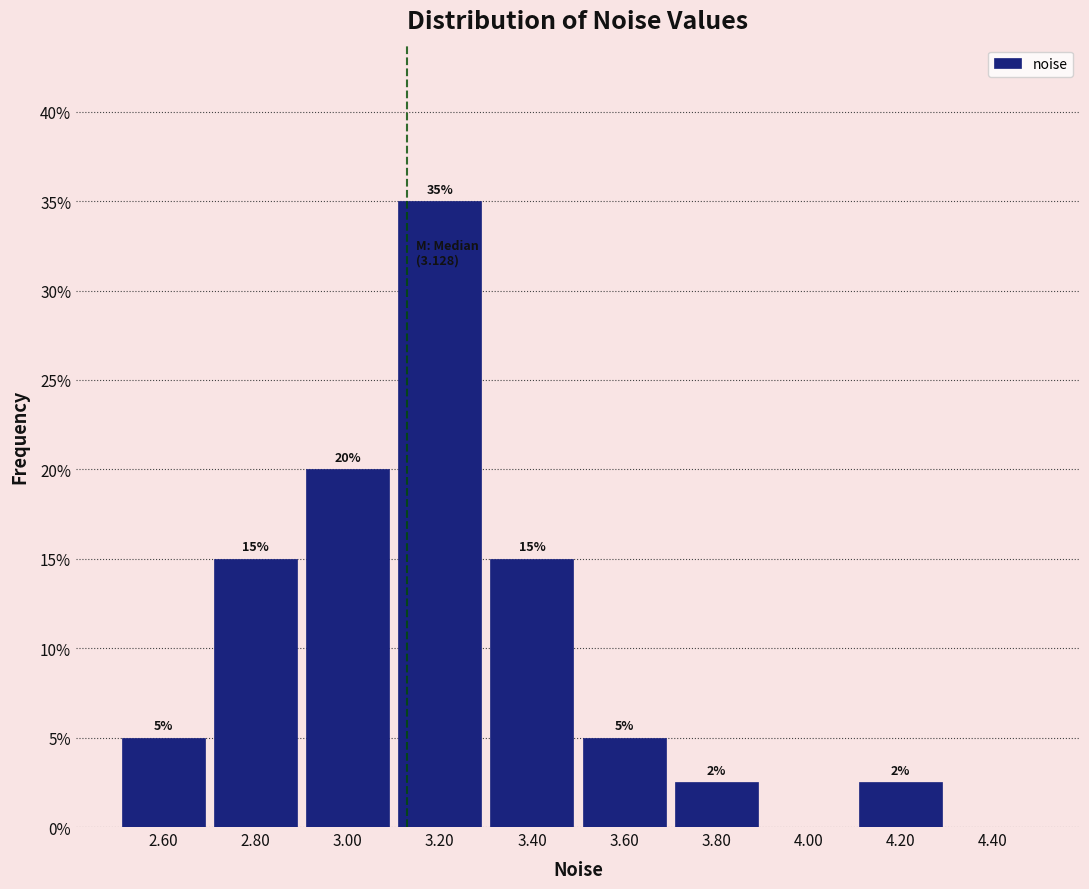

Which range on the x-axis has the tallest bar?

3.1 to 3.3